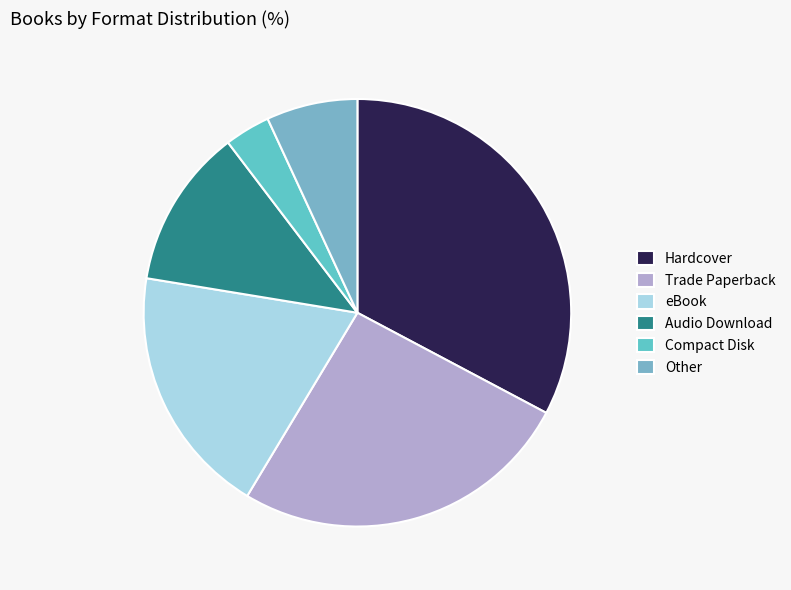

How many slices are in this pie chart?

6